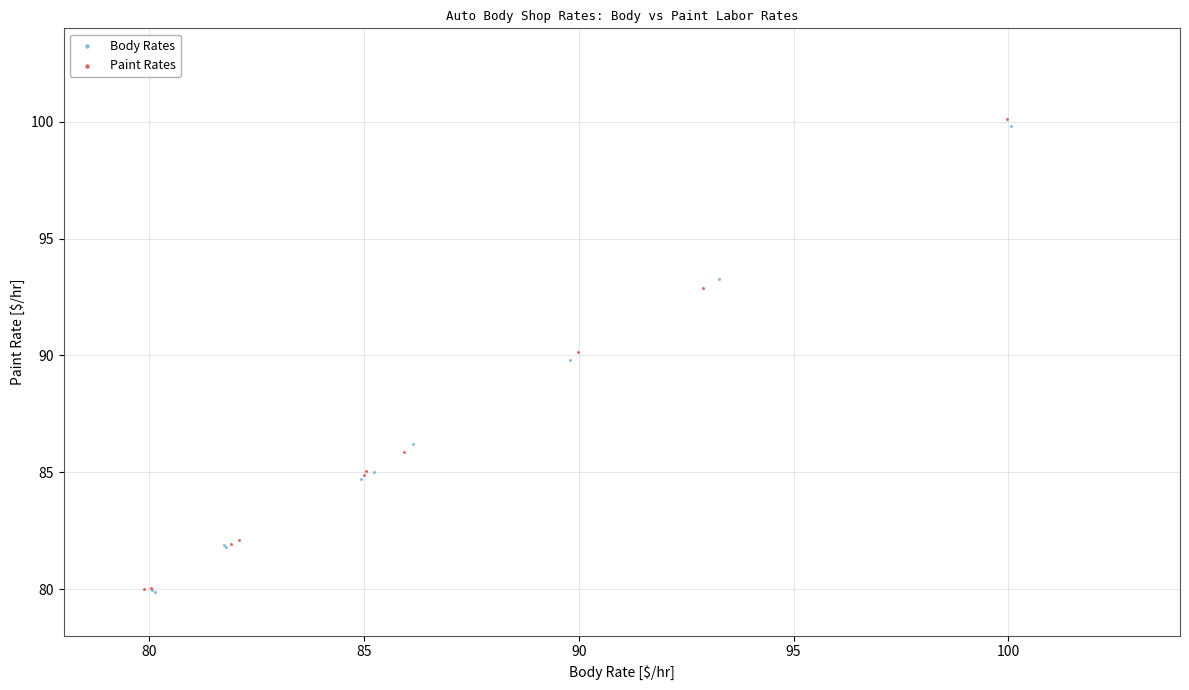

Which series reaches the maximum Y coordinate?

Paint Rates